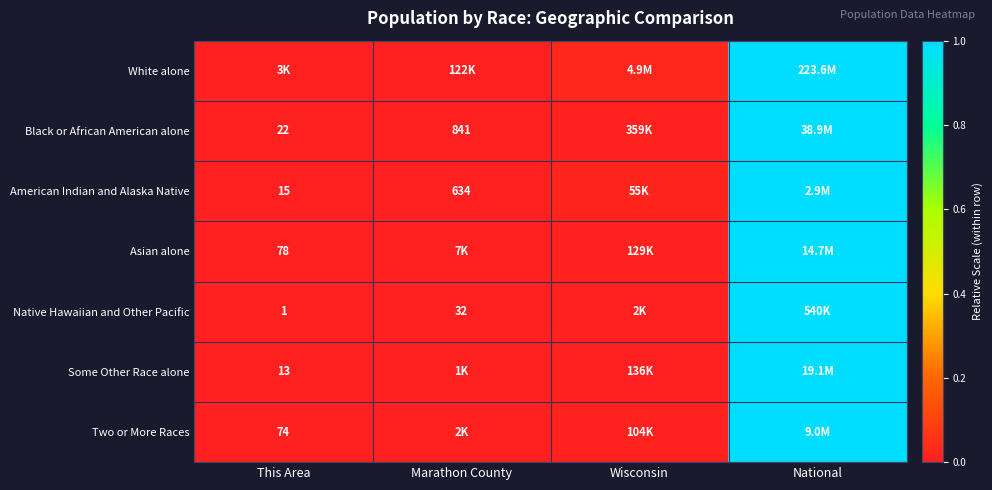

True or false: White alone has a value of 0.0 at Marathon County.

True